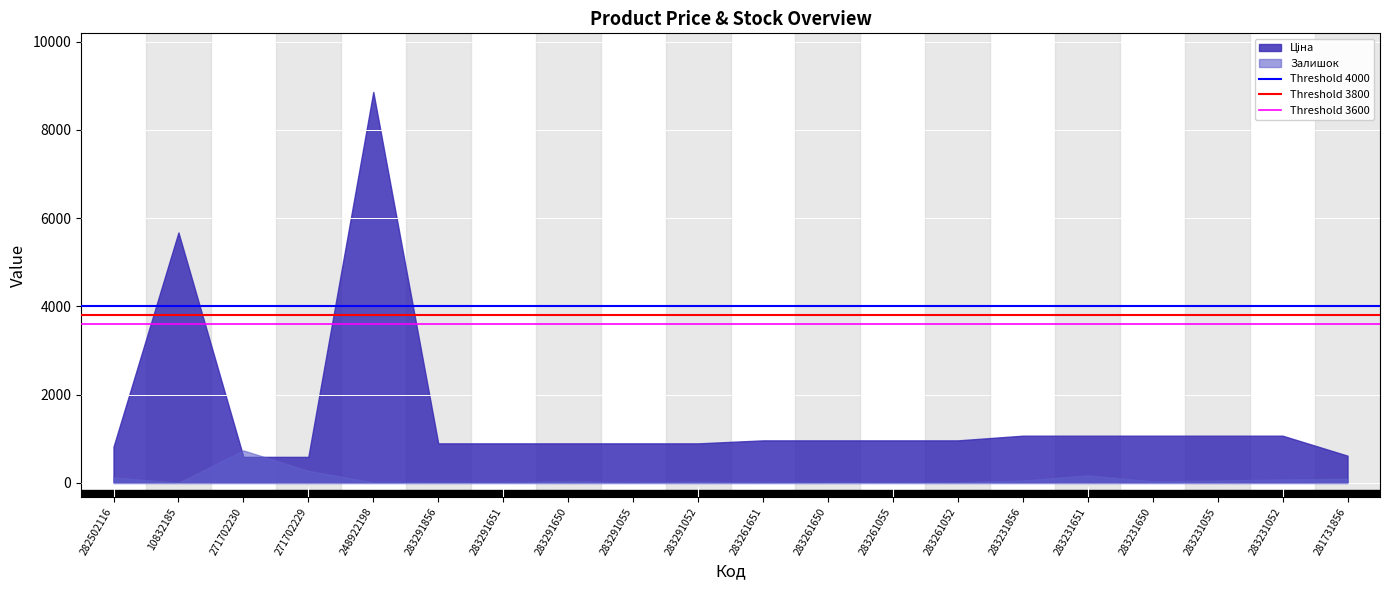

What is the sum of the Threshold 3800 values at 10832185 and 282502116?

7600